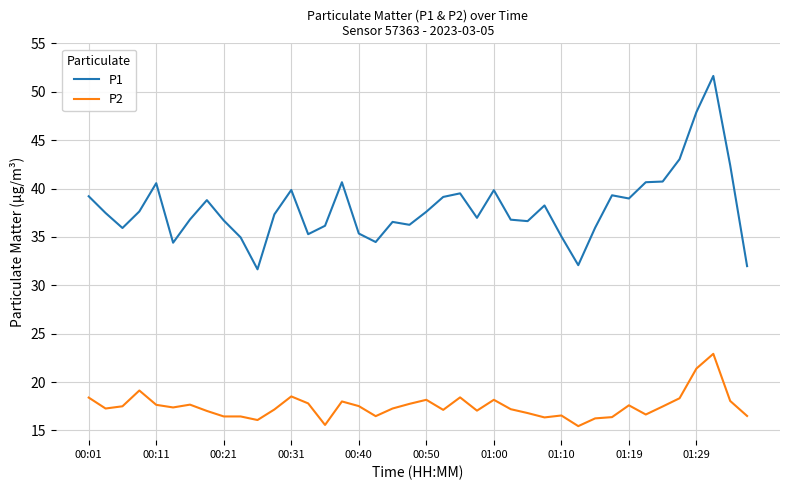

Does the chart have visible grid lines?

Yes